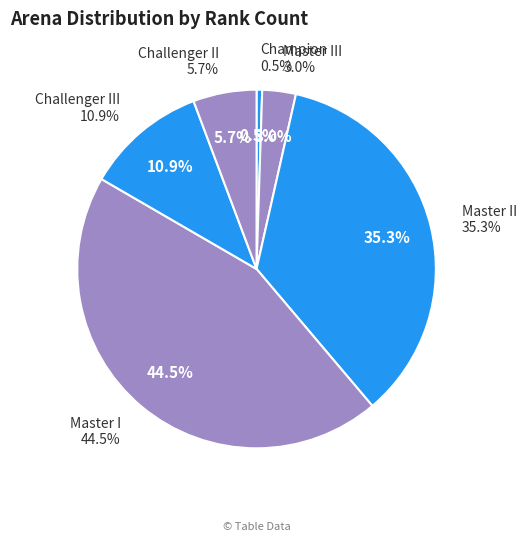

Does Challenger III account for over 50% of the chart?

No